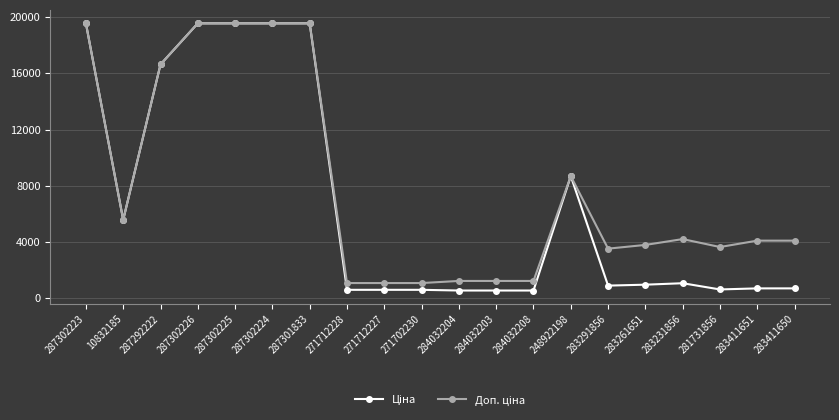

What is the greatest value displayed?

19564.9